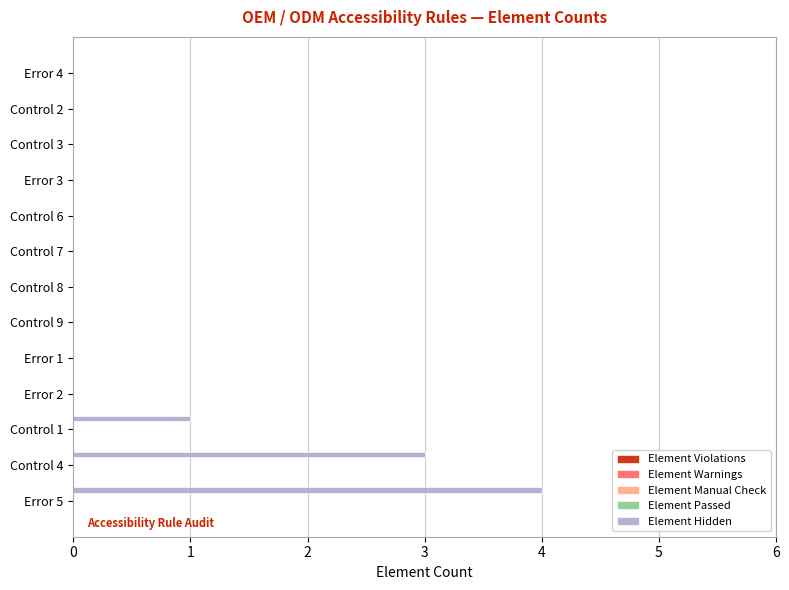

What is the sum of all values?

8